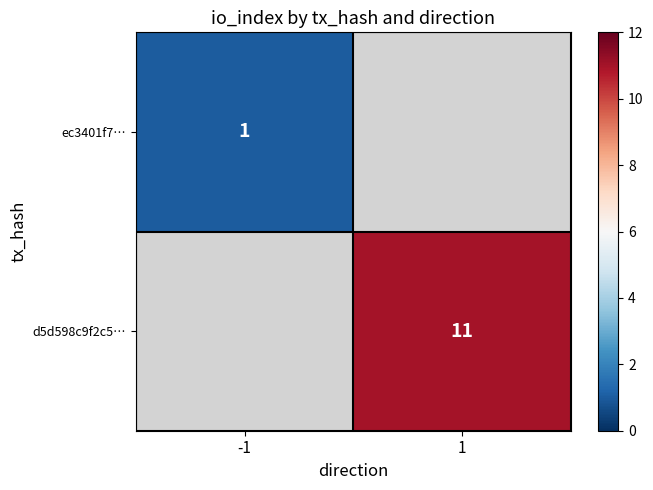

What is the greatest value displayed?

11.0